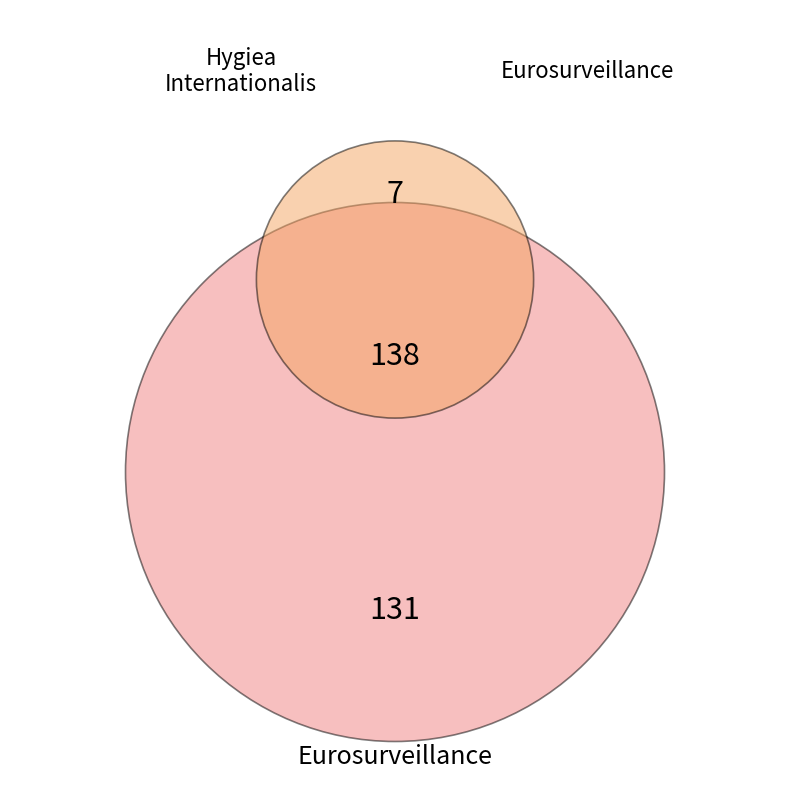

Which category has the biggest portion of the pie?

Eurosurveillance